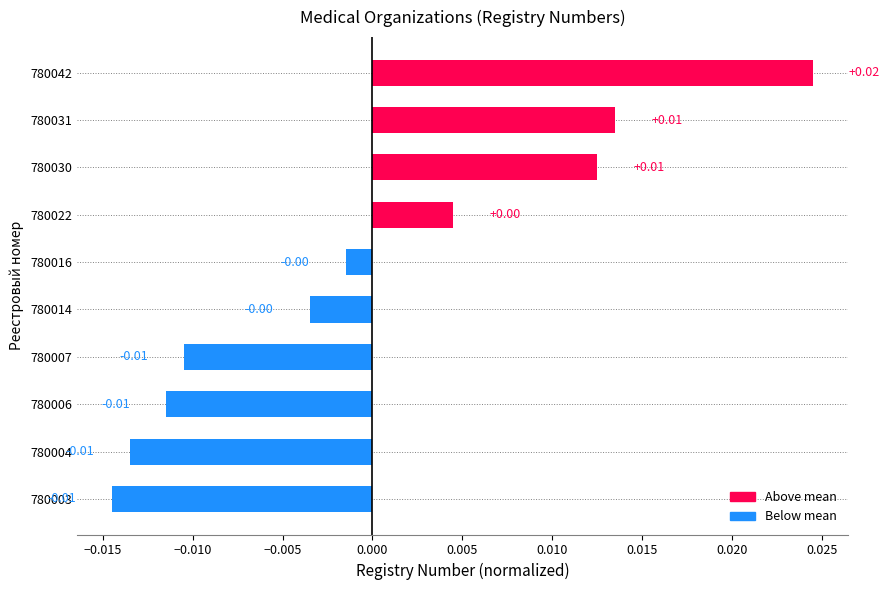

Which has a higher value, 780016 or 780007?

780016